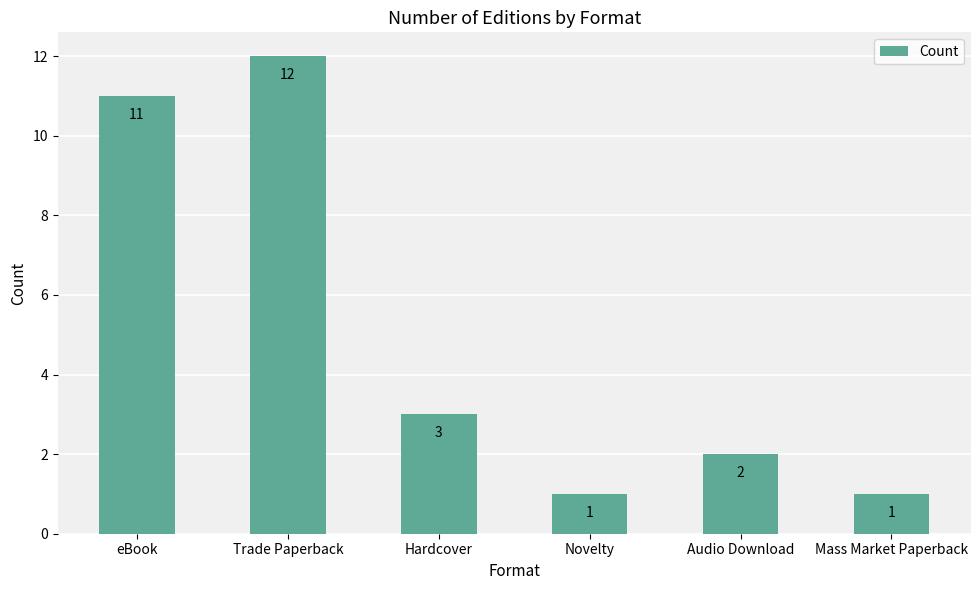

True or false: the data shows 0 at Novelty.

False